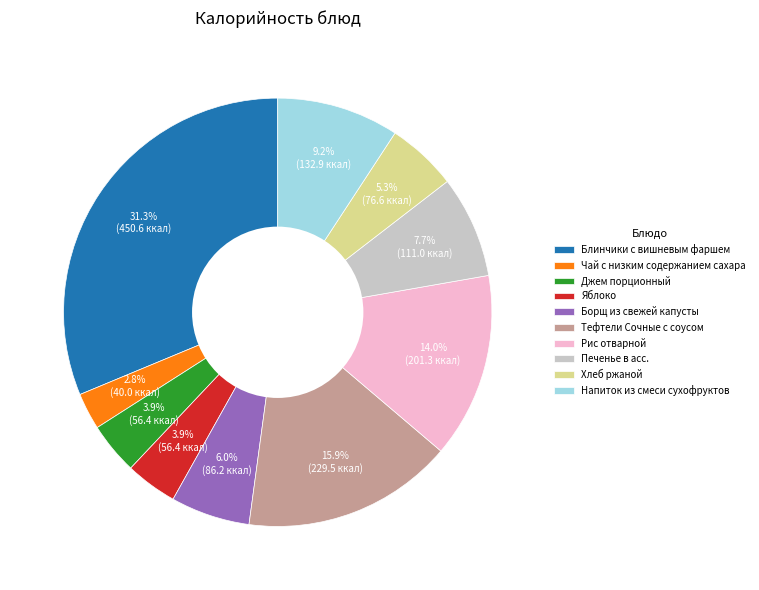

What is the ratio of the value at Напиток из смеси сухофруктов to the value at Борщ из свежей капусты?

1.5